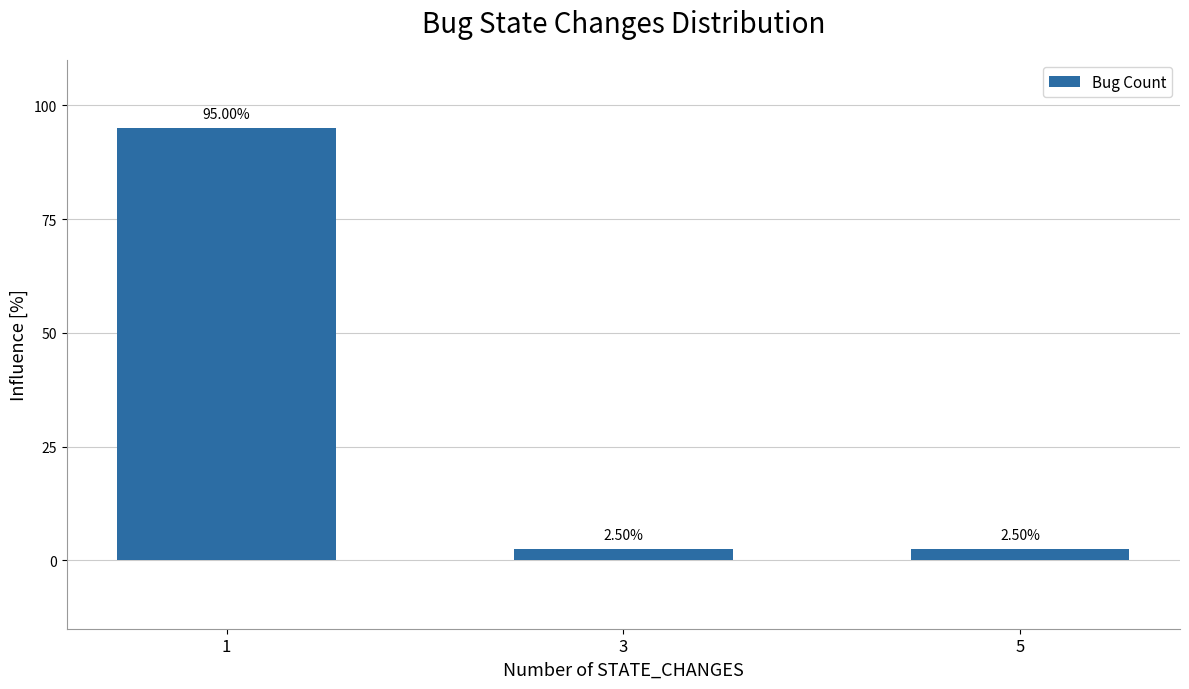

What is the change in value from 1 to 3?

-92.5